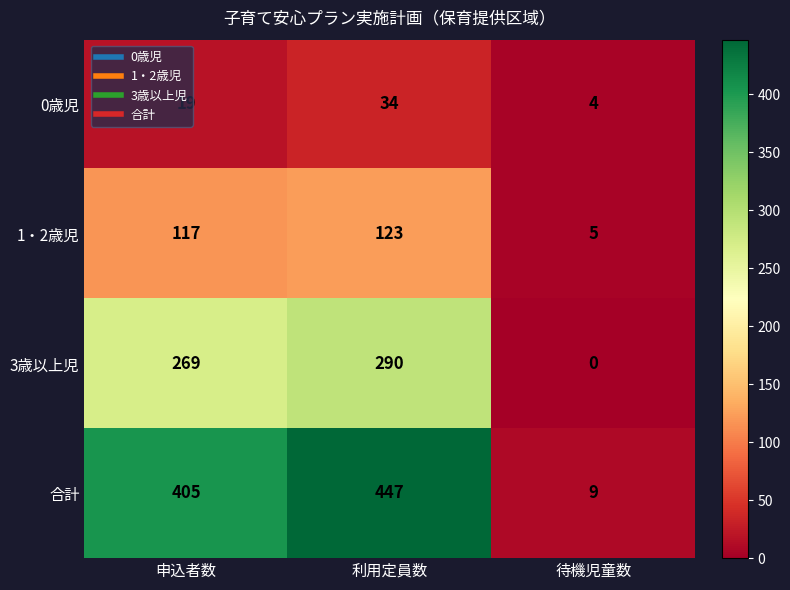

Which series has the largest range (max minus min)?

合計